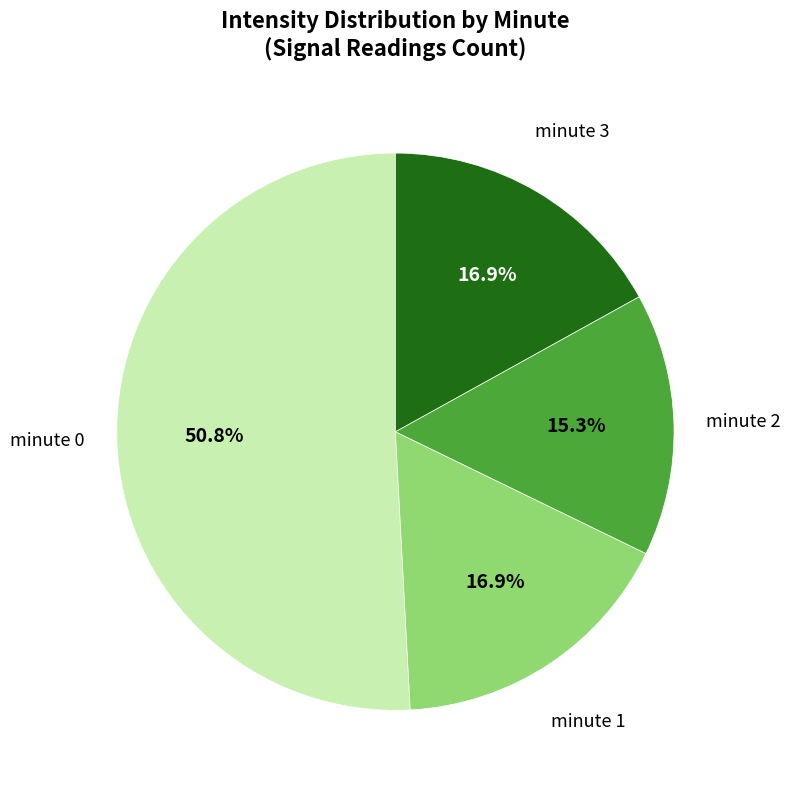

To the nearest percent, what percentage of the pie is minute 2?

15%